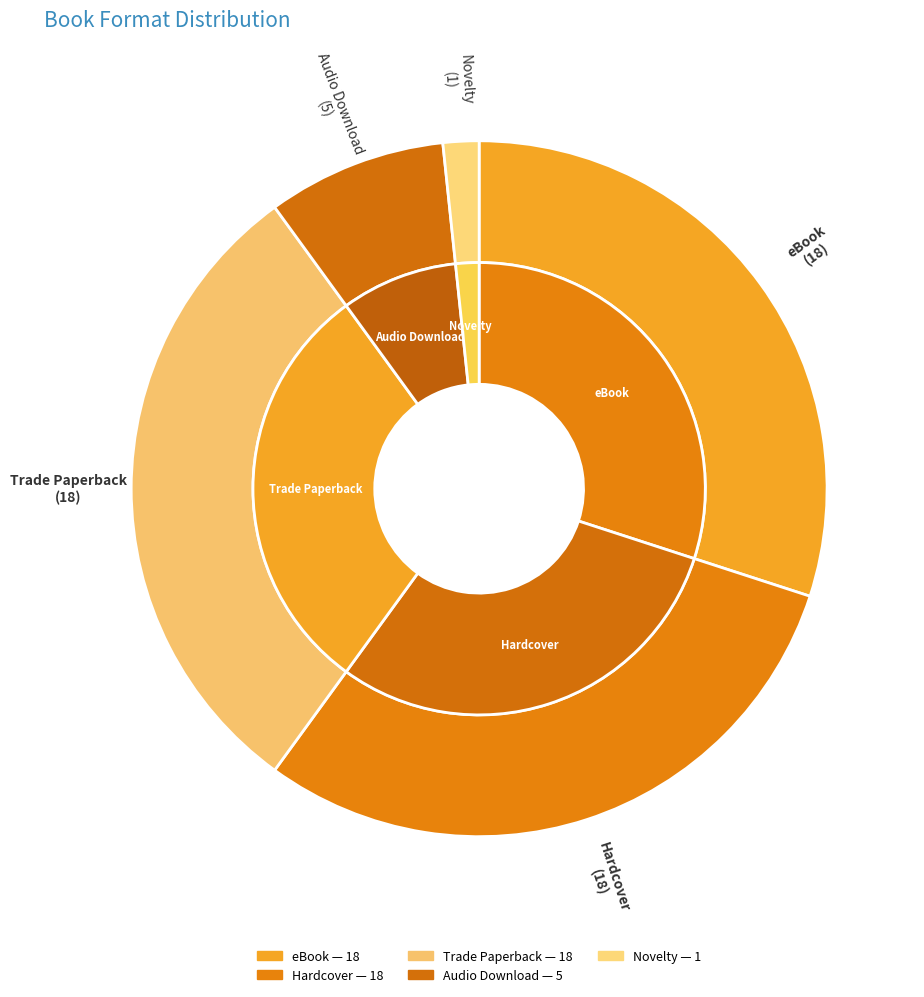

What is the change in value from Trade Paperback to Audio Download?

-13